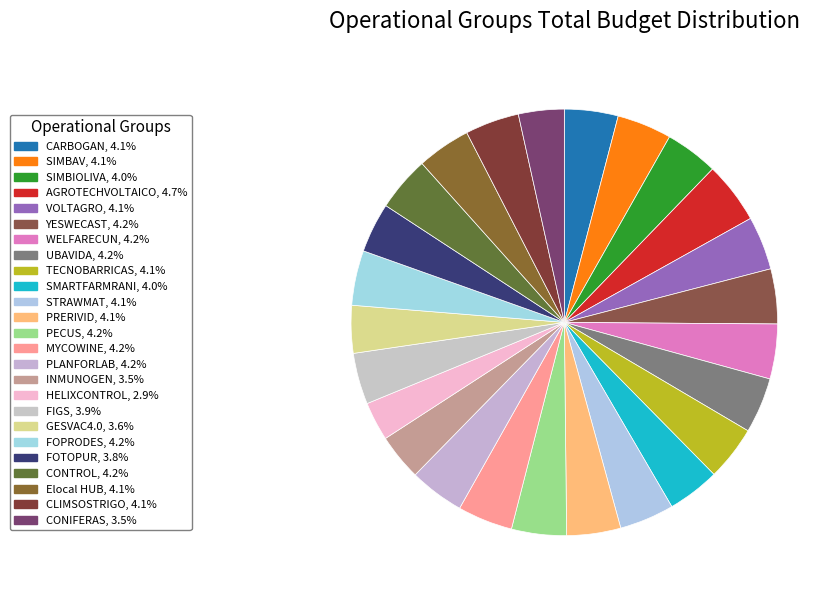

Which category has the smallest portion of the pie?

HELIXCONTROL